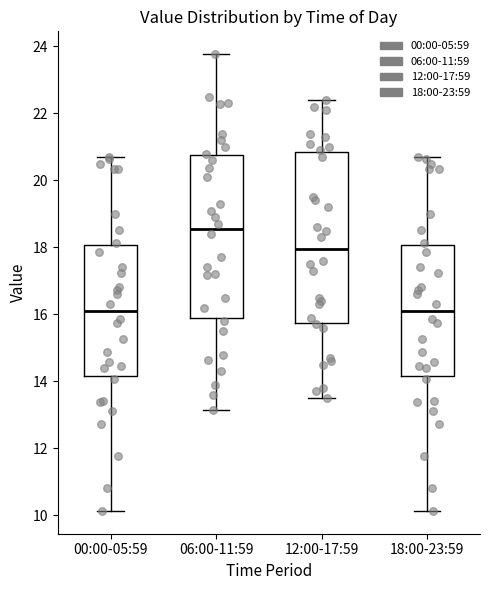

Which box's median line is the highest?

06:00-11:59